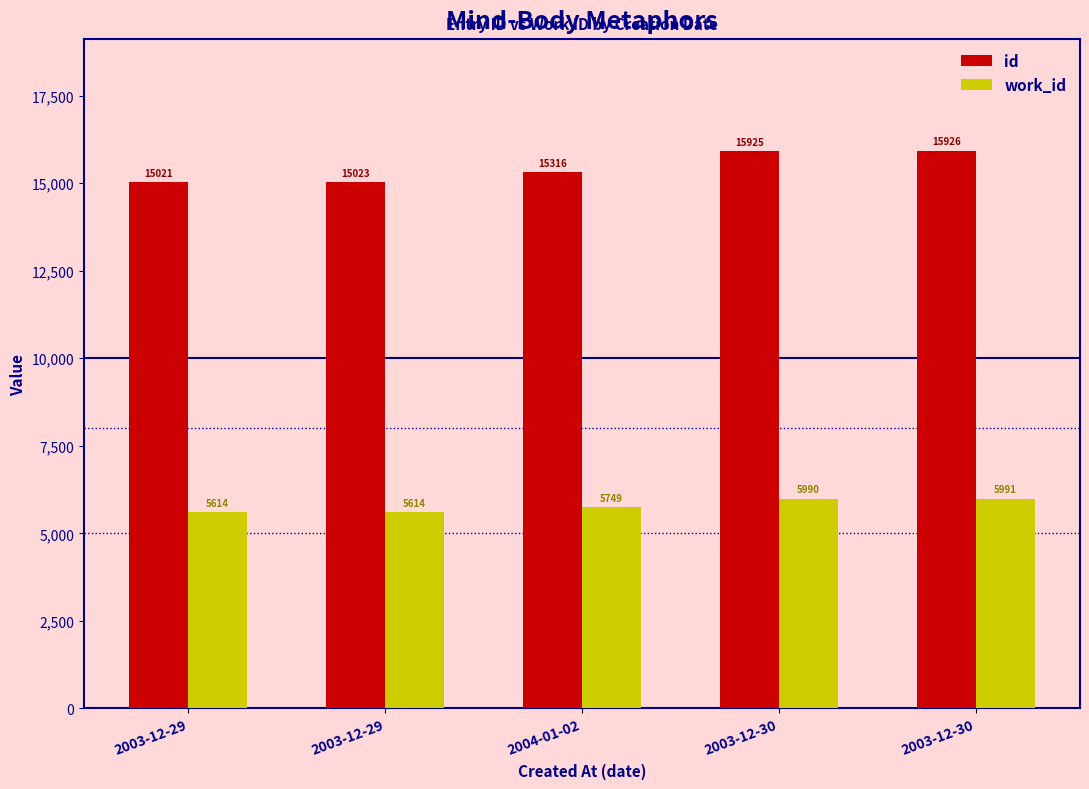

Are the bars grouped side by side (vs. stacked)?

Yes